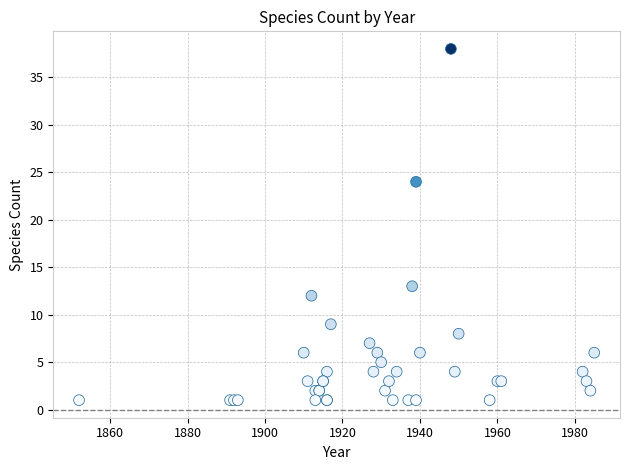

What Y value in the scatter plot is closest to 19?

24